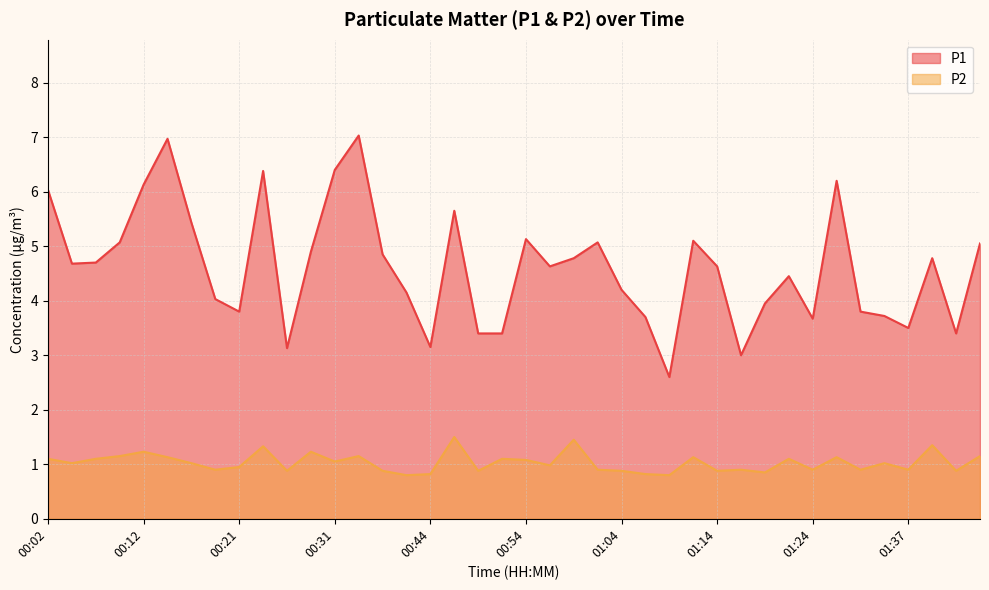

What is the spread (max minus min) of values at 00:07?

3.6